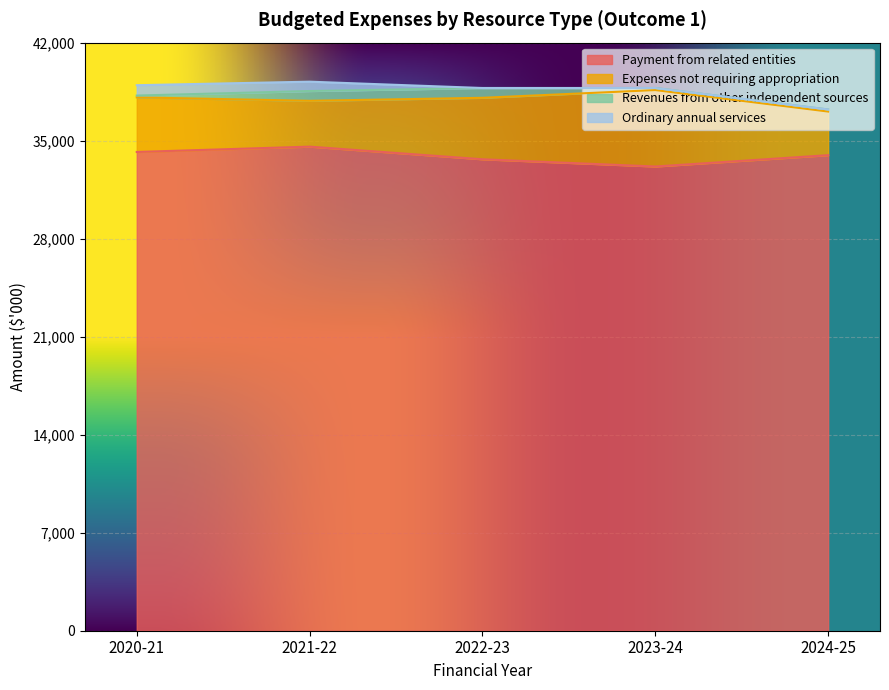

Reading left to right, transcribe all the data shown in this chart.

Payment from related entities: 2020-21=34191	2021-22=34572	2022-23=33669	2023-24=33153	2024-25=33962
Expenses not requiring appropriation: 2020-21=3900	2021-22=3272	2022-23=4390	2023-24=5457	2024-25=3114
Revenues from other independent sources: 2020-21=128	2021-22=700	2022-23=700	2023-24=149	2024-25=149
Ordinary annual services: 2020-21=739	2021-22=667	2022-23=0	2023-24=0	2024-25=0